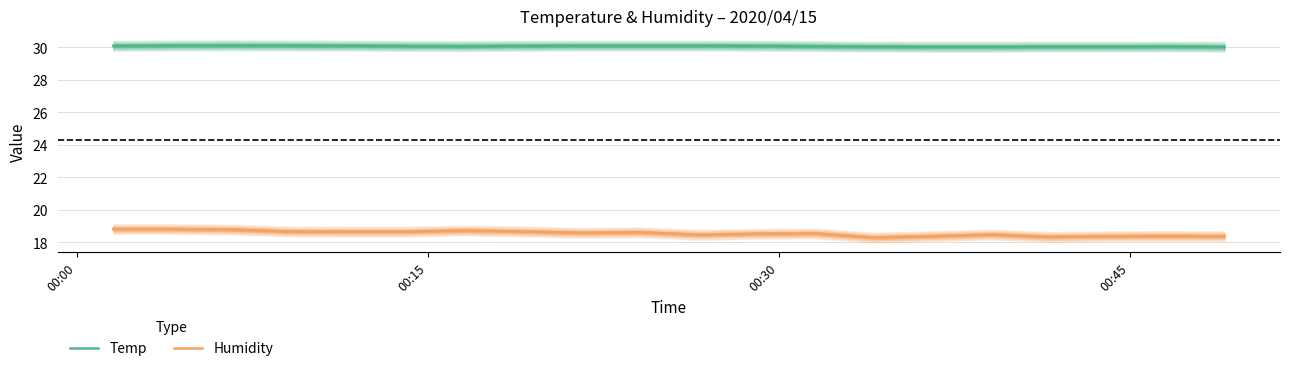

What is the minimum value for Temp?

30.0